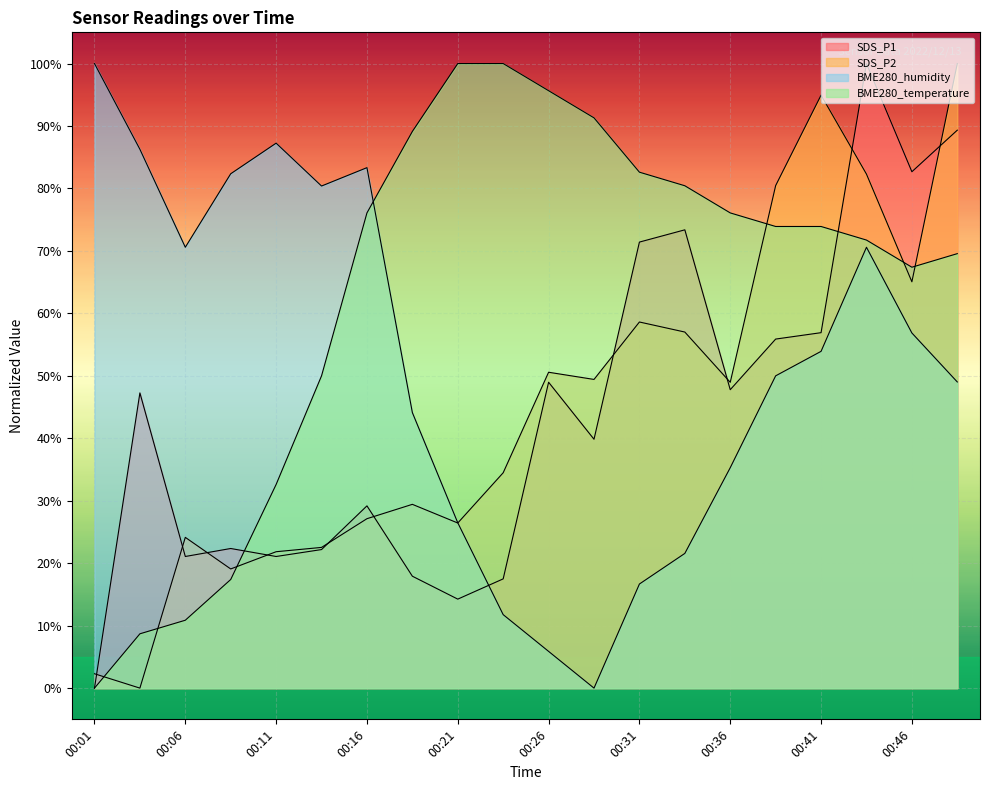

How many data points in BME280_temperature are less than 73?

9